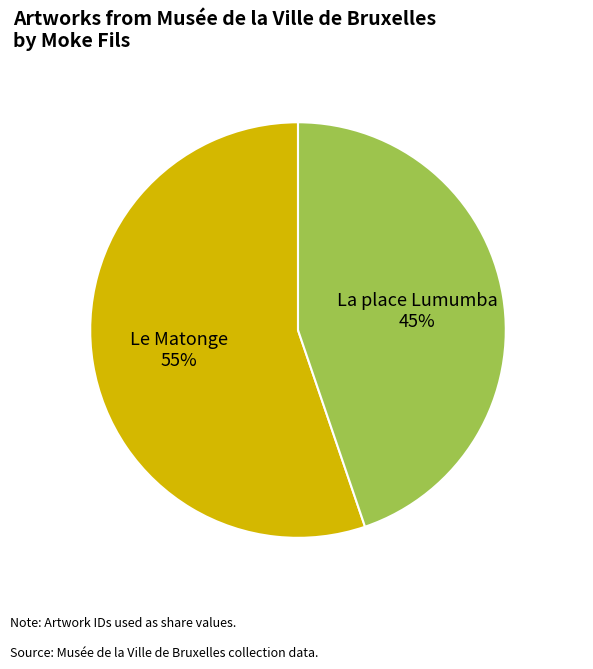

Approximately how many times larger is the value at Le Matonge compared to La place Lumumba?

1.2